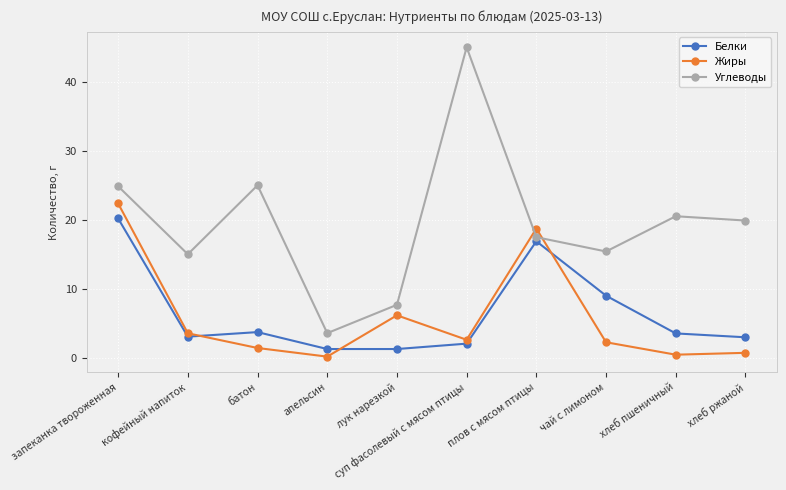

At which category does Углеводы reach its first local peak?

батон